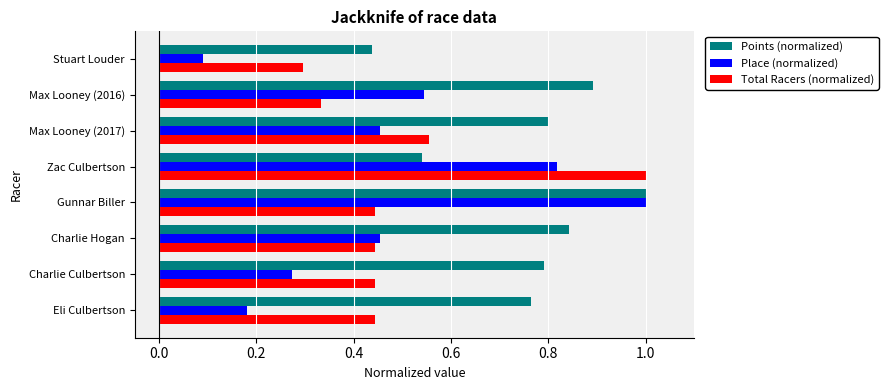

Which series has the largest range (max minus min)?

Place (normalized)